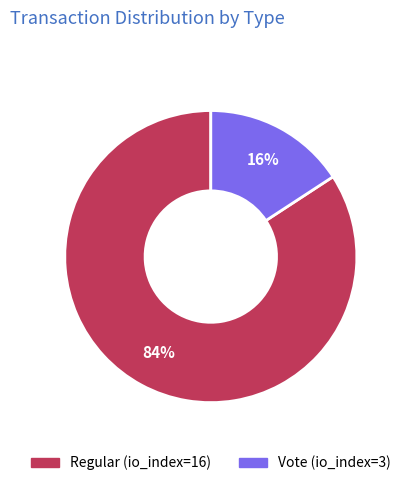

Combined, do Vote (io_index=3) and Regular (io_index=16) account for over 50%?

Yes